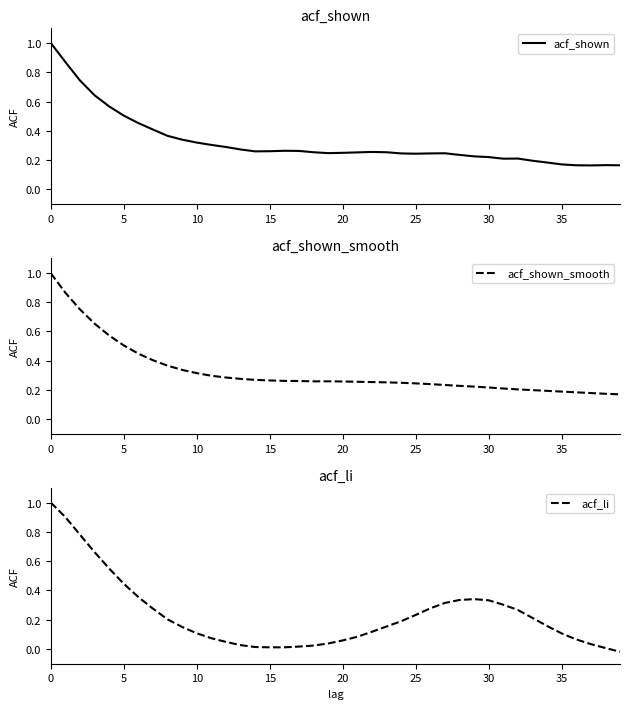

The acf_shown series shows 0.2 at 0. True or false?

False